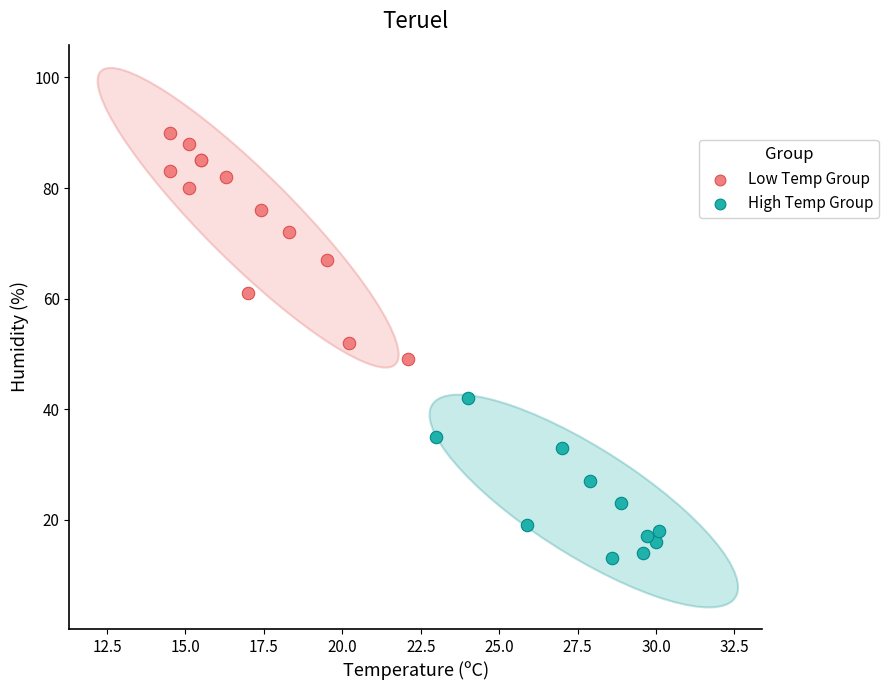

Which series has the widest spread of Y values?

Low Temp Group